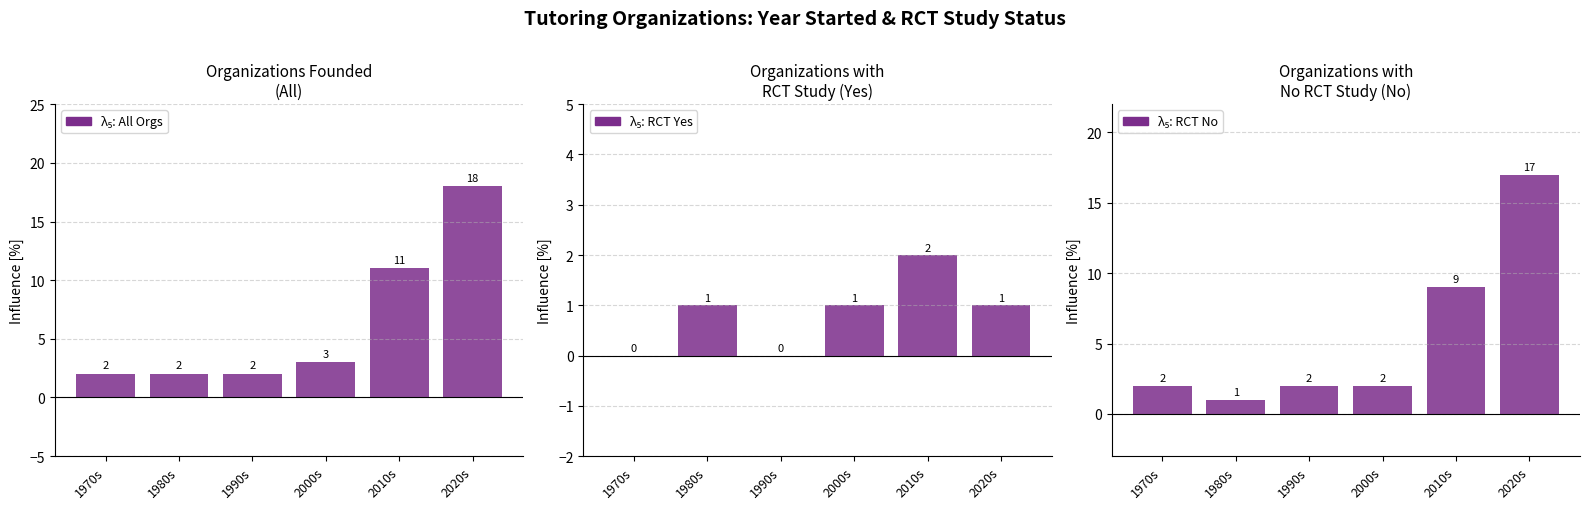

How many series are shown in this chart?

3